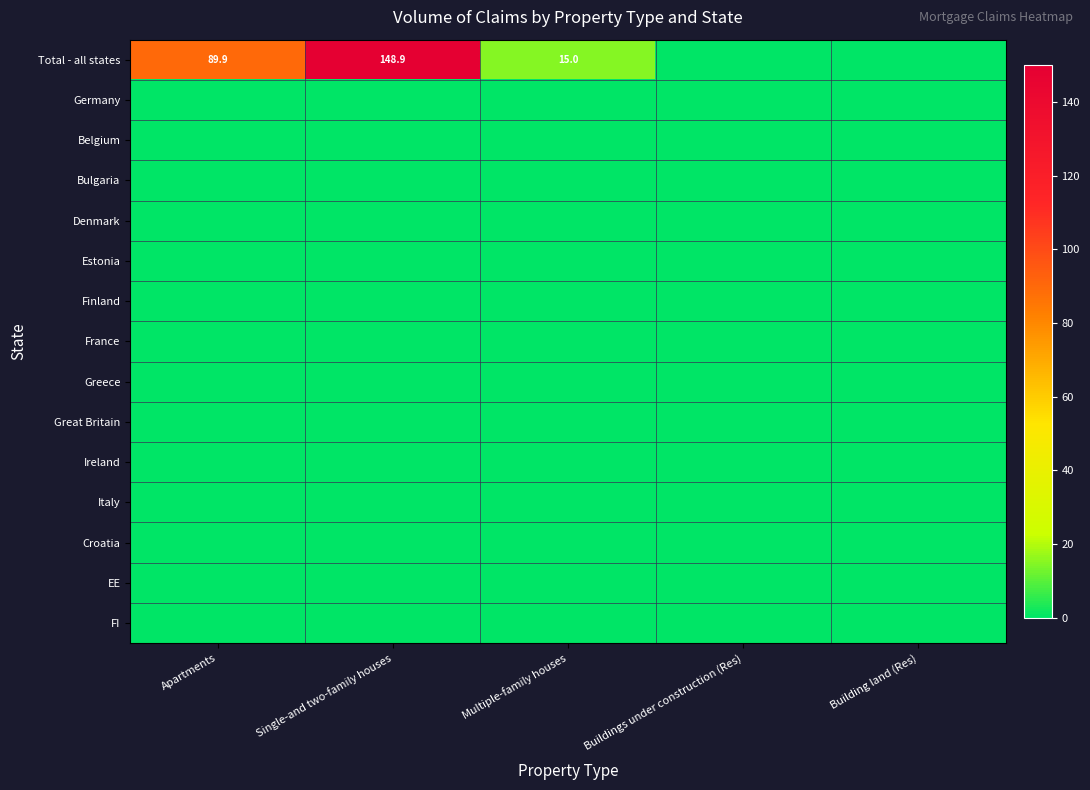

Which series has the largest range (max minus min)?

Total - all states